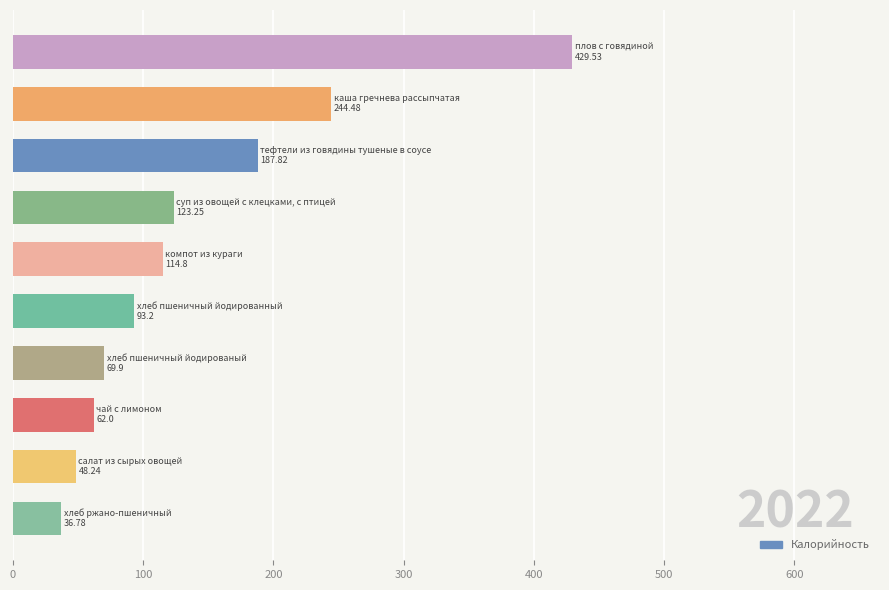

What is the minimum value shown in the chart?

36.8